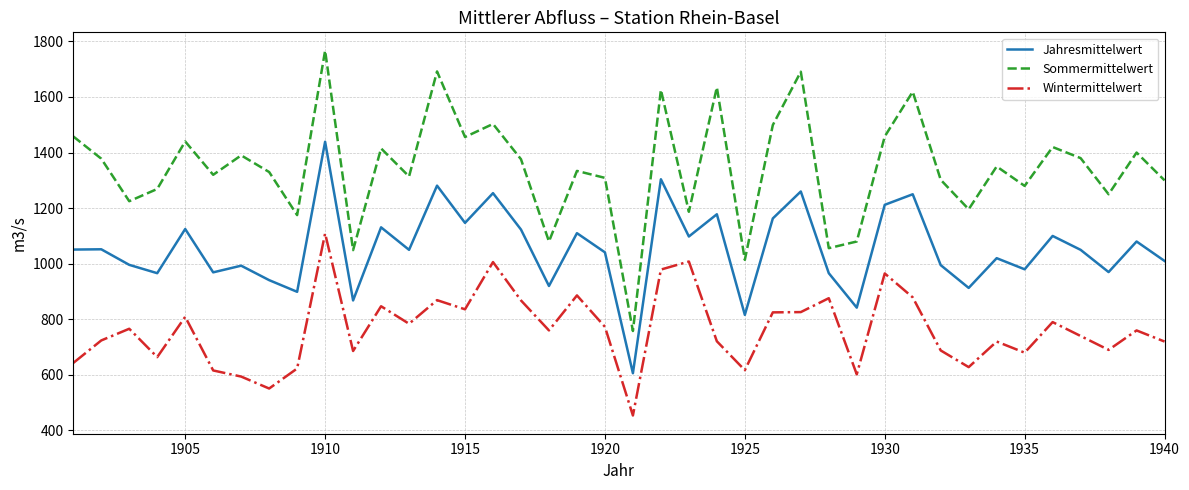

How many lines are shown in the chart?

3